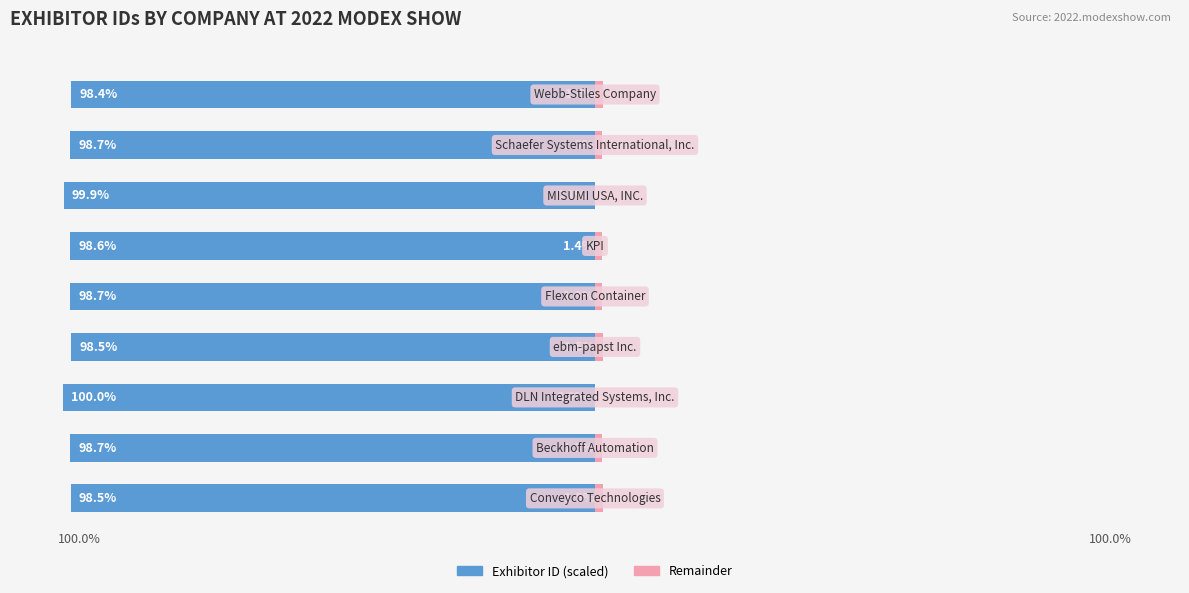

Reading right to left, transcribe all the data shown in this chart.

Exhibitor ID (scaled): 8=-98.4	7=-98.7	6=-99.9	5=-98.6	4=-98.7	3=-98.5	2=-100.0	1=-98.7	0=-98.5
Remainder: 8=1.6	7=1.3	6=0.1	5=1.4	4=1.3	3=1.5	2=0.0	1=1.3	0=1.5